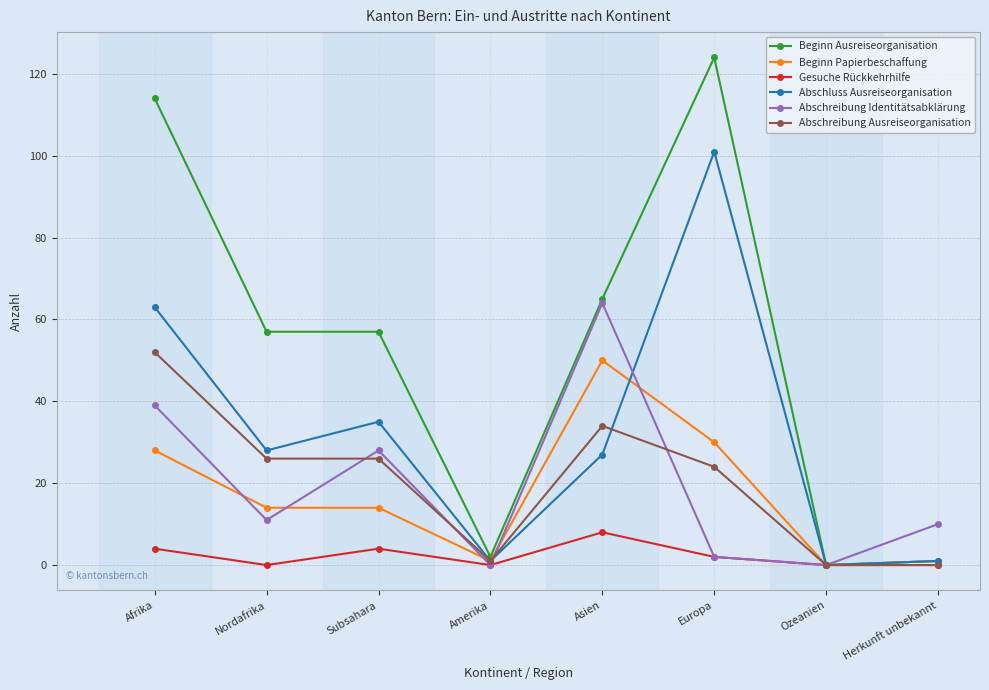

In Abschreibung Identitätsabklärung, how many points are lower than both neighbors (excluding endpoints)?

3